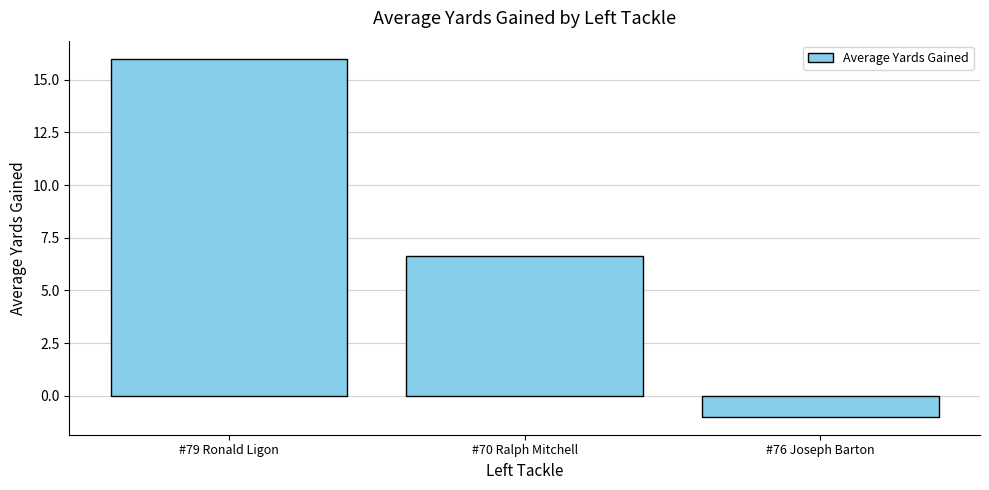

Rank the categories by value from lowest to highest.

#76 Joseph Barton, #70 Ralph Mitchell, #79 Ronald Ligon